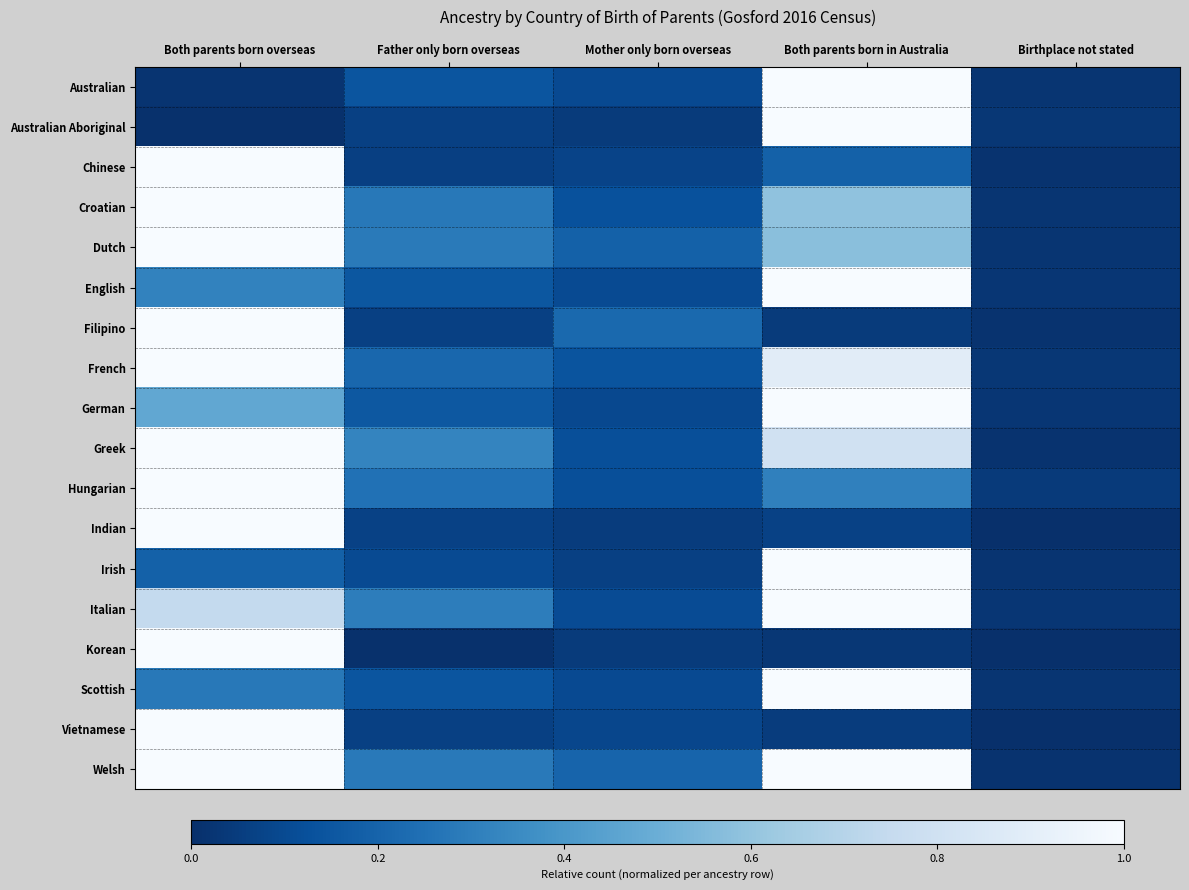

What is the difference between the highest and lowest values at Father only born overseas?

0.3